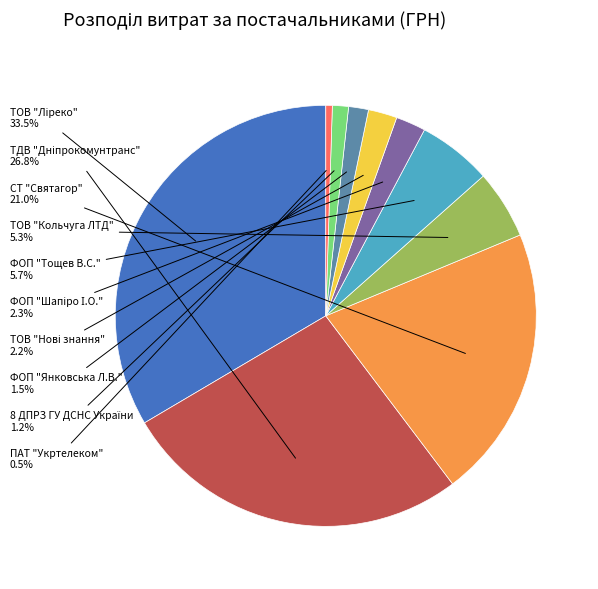

How many segments does this pie chart have?

10